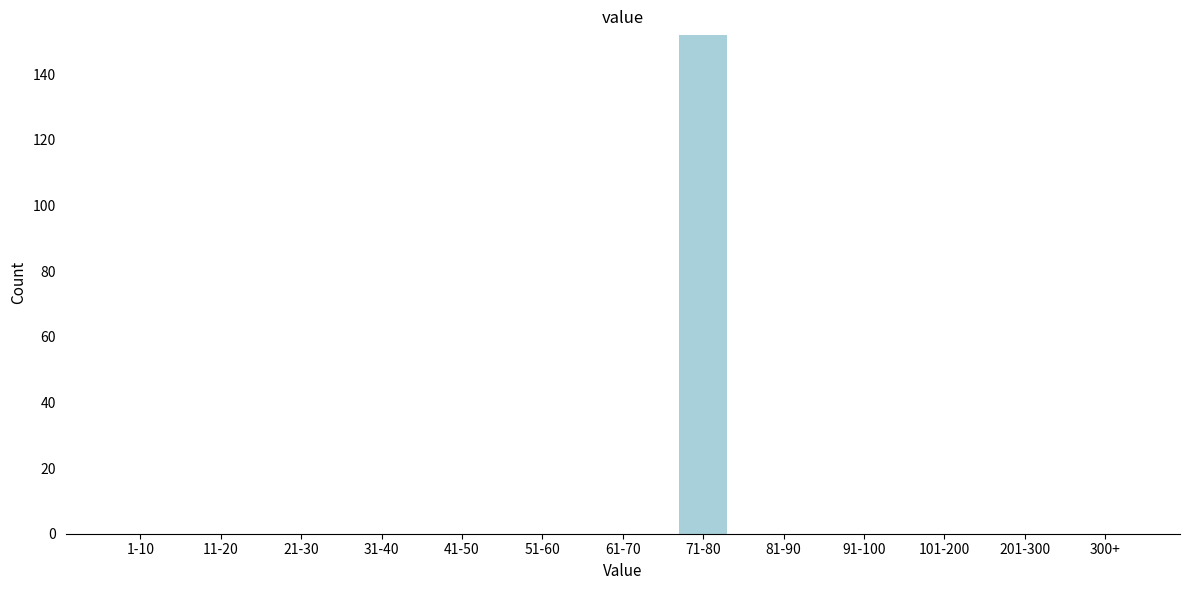

Reading right to left, extract all data points from this chart.

300+=0	201-300=0	101-200=0	91-100=0	81-90=0	71-80=152	61-70=0	51-60=0	41-50=0	31-40=0	21-30=0	11-20=0	1-10=0